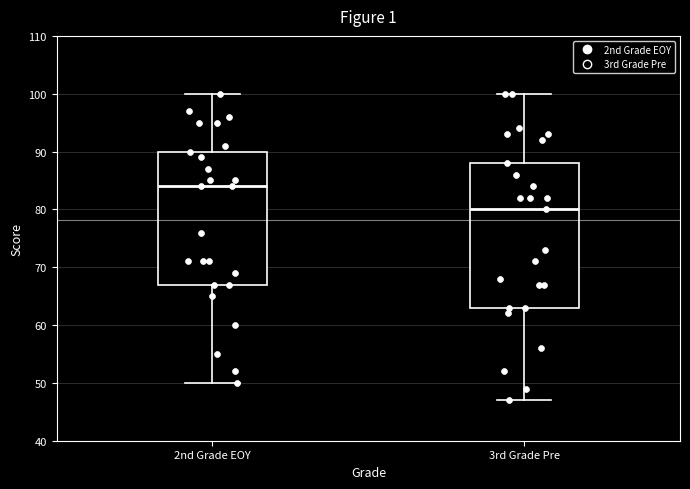

Which box has the lowest median line?

3rd Grade Pre